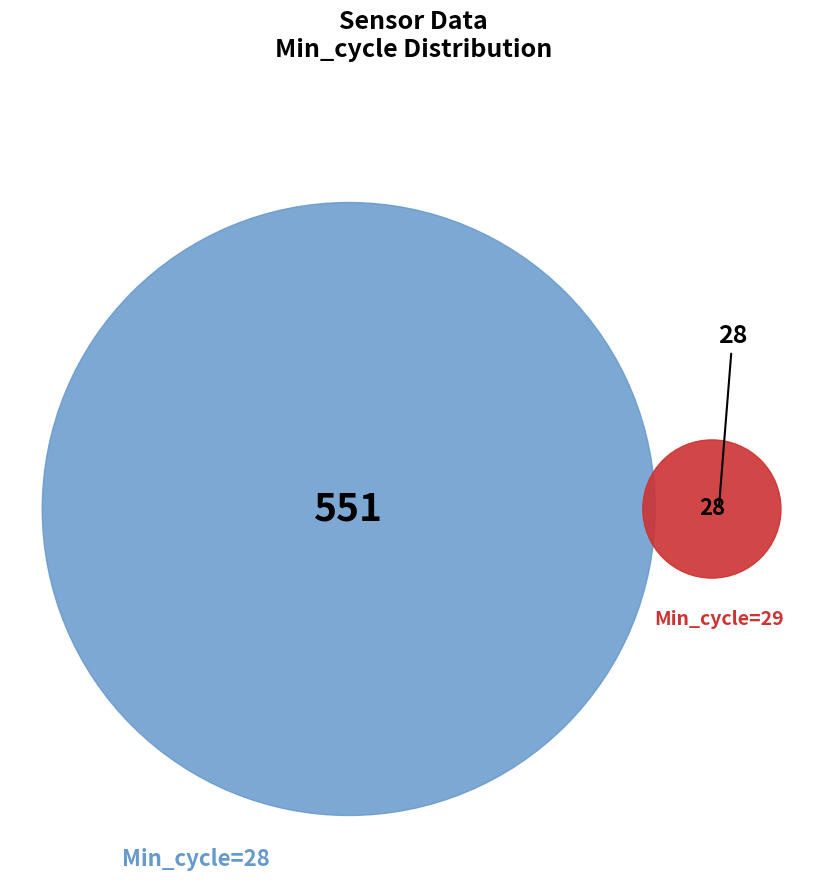

How many slices are in this pie chart?

2